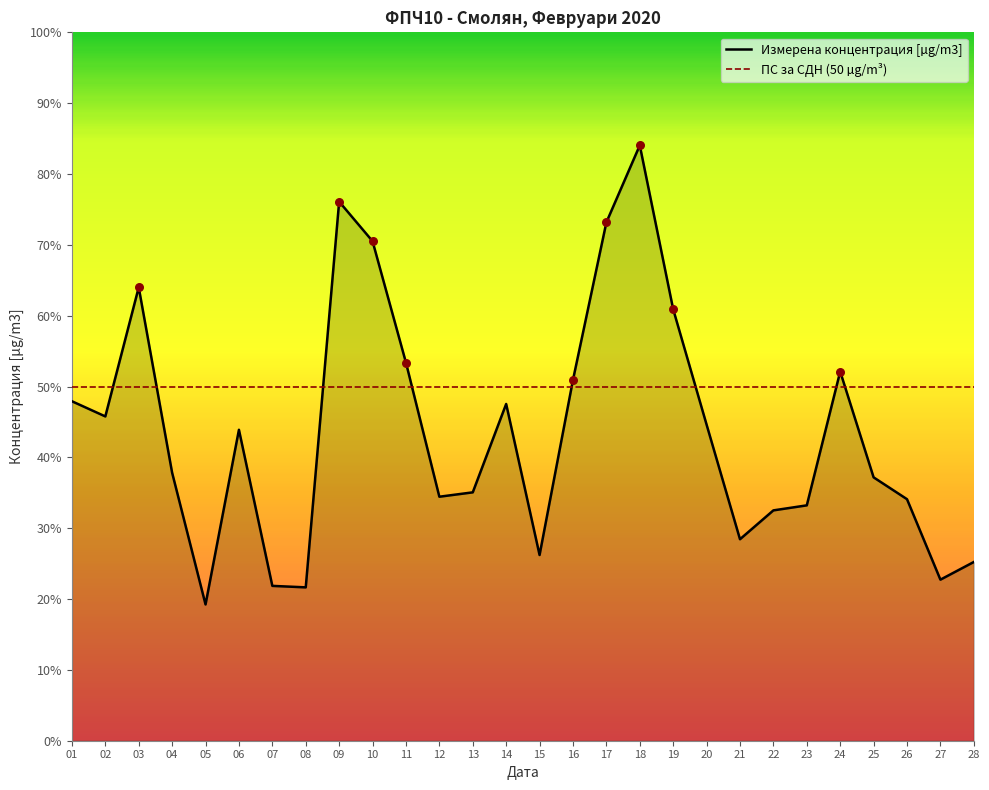

Which has a higher value, 21 or 15?

21